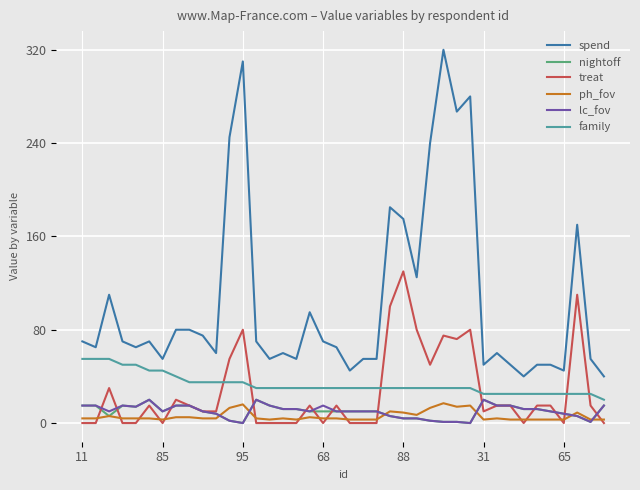

Is this an area chart (filled region under the line)?

No